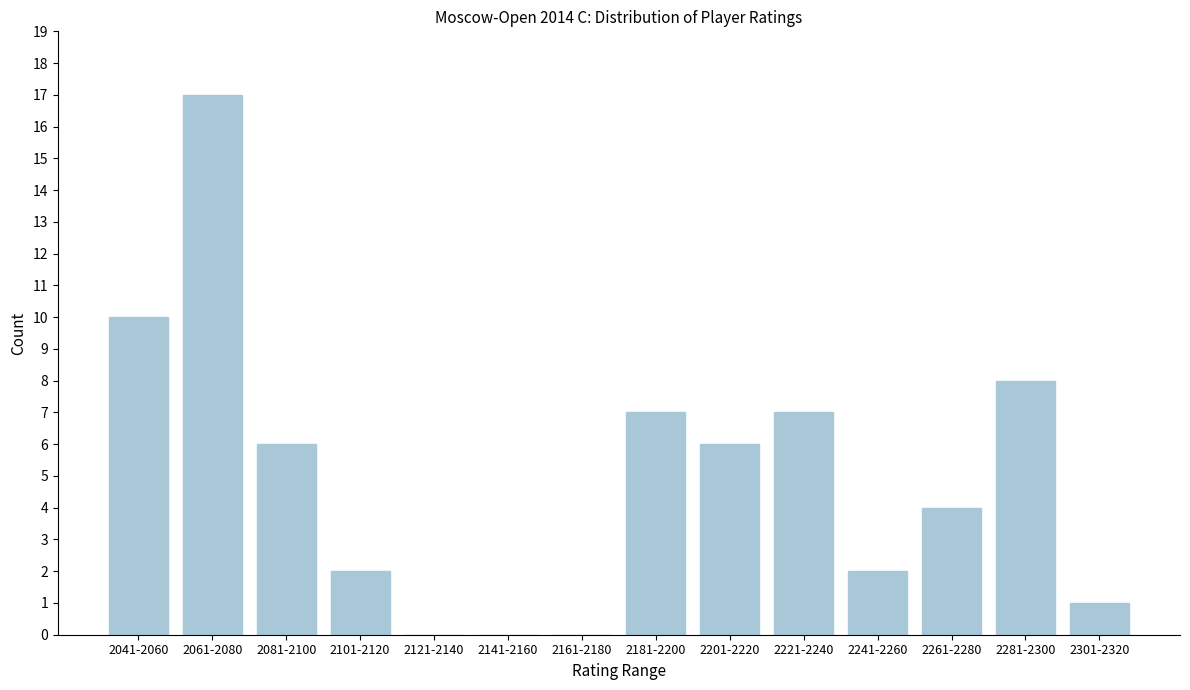

Reading left to right, what are all the values shown in this chart?

2041-2060=10	2061-2080=17	2081-2100=6	2101-2120=2	2121-2140=0	2141-2160=0	2161-2180=0	2181-2200=7	2201-2220=6	2221-2240=7	2241-2260=2	2261-2280=4	2281-2300=8	2301-2320=1